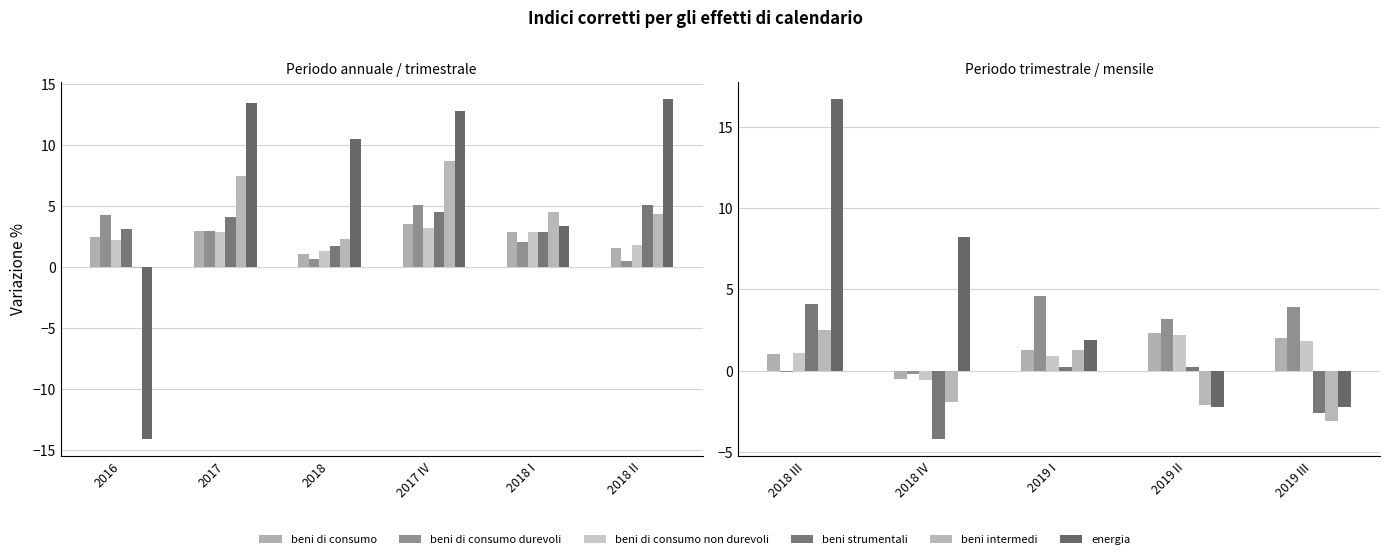

What is the value of the beni di consumo bar at the 4th from the left?

2.3